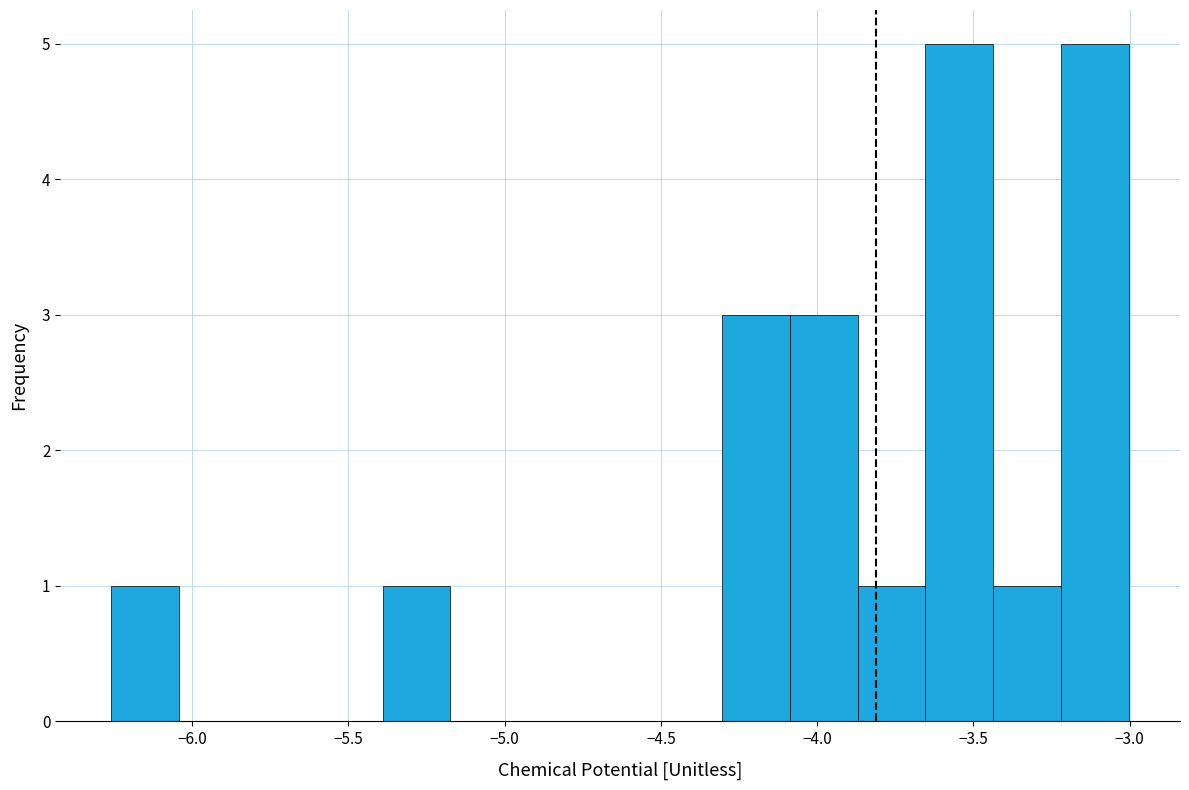

Reading left to right, list every bar in this chart as the range it spans on the x-axis followed by its height. Neither the bar edges nor the heights are printed on the chart, so give them approximately, as read against the axes.

-6.25 to -6.05: 1
-6.05 to -5.85: 0
-5.85 to -5.60: 0
-5.60 to -5.40: 0
-5.40 to -5.15: 1
-5.15 to -4.95: 0
-4.95 to -4.75: 0
-4.75 to -4.50: 0
-4.50 to -4.30: 0
-4.30 to -4.10: 3
-4.10 to -3.85: 3
-3.85 to -3.65: 1
-3.65 to -3.45: 5
-3.45 to -3.20: 1
-3.20 to -3.00: 5